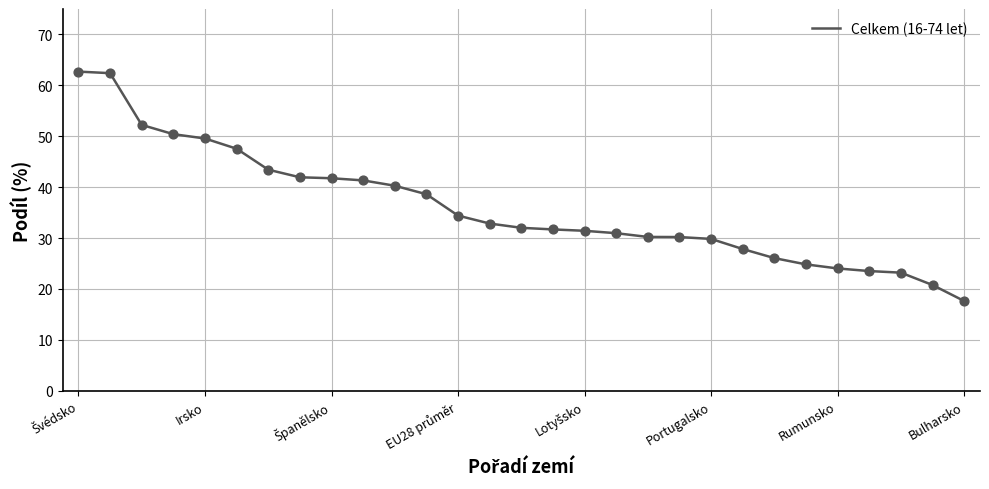

What is the difference between the maximum and minimum values?

45.1